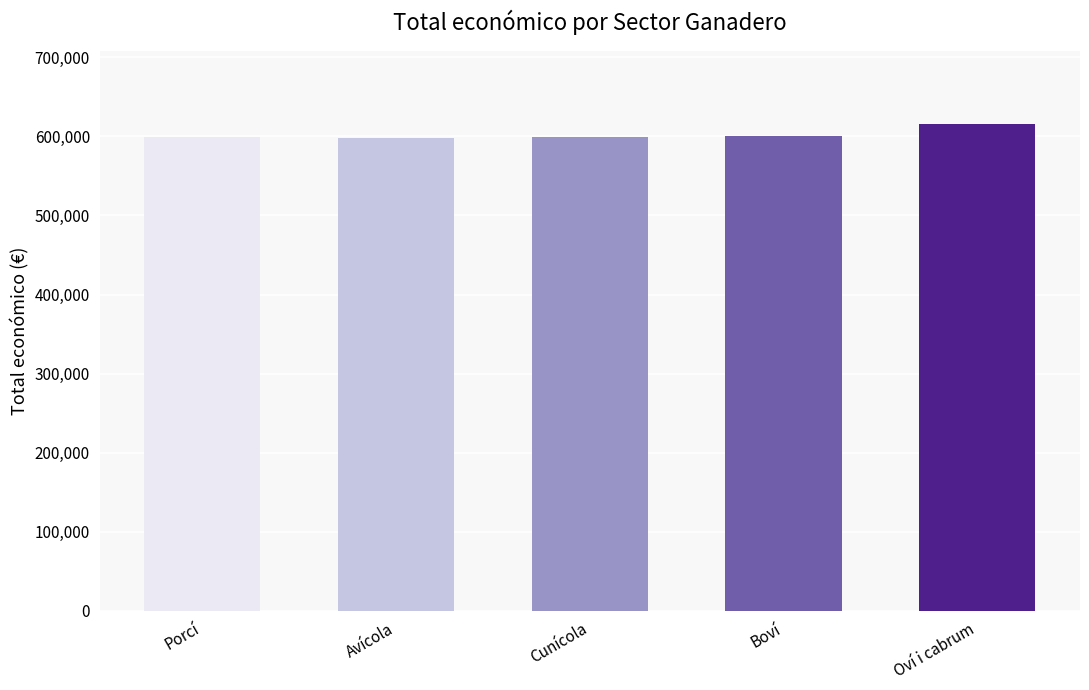

At which category does the chart reach its peak across all series?

Oví i cabrum